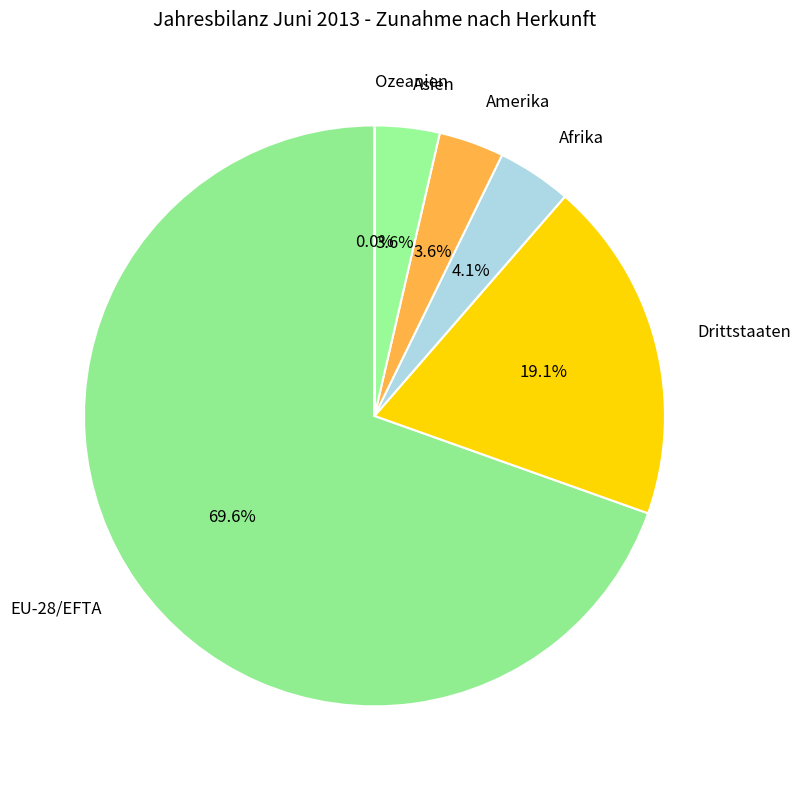

Which category has the biggest portion of the pie?

EU-28/EFTA